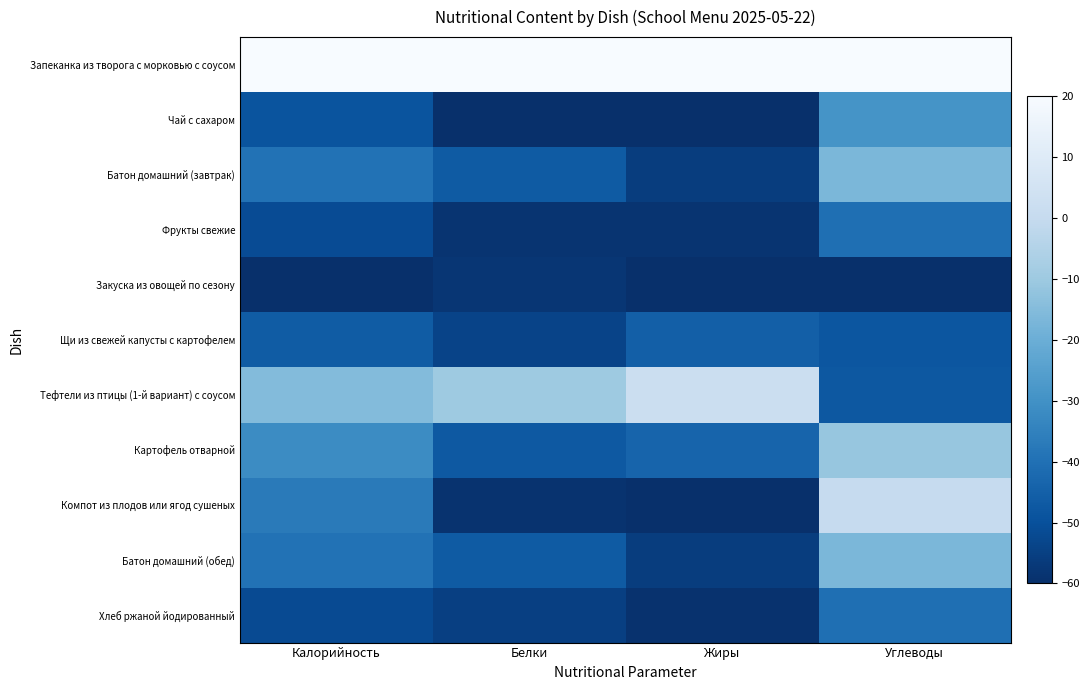

What is the maximum value shown in the chart?

20.0